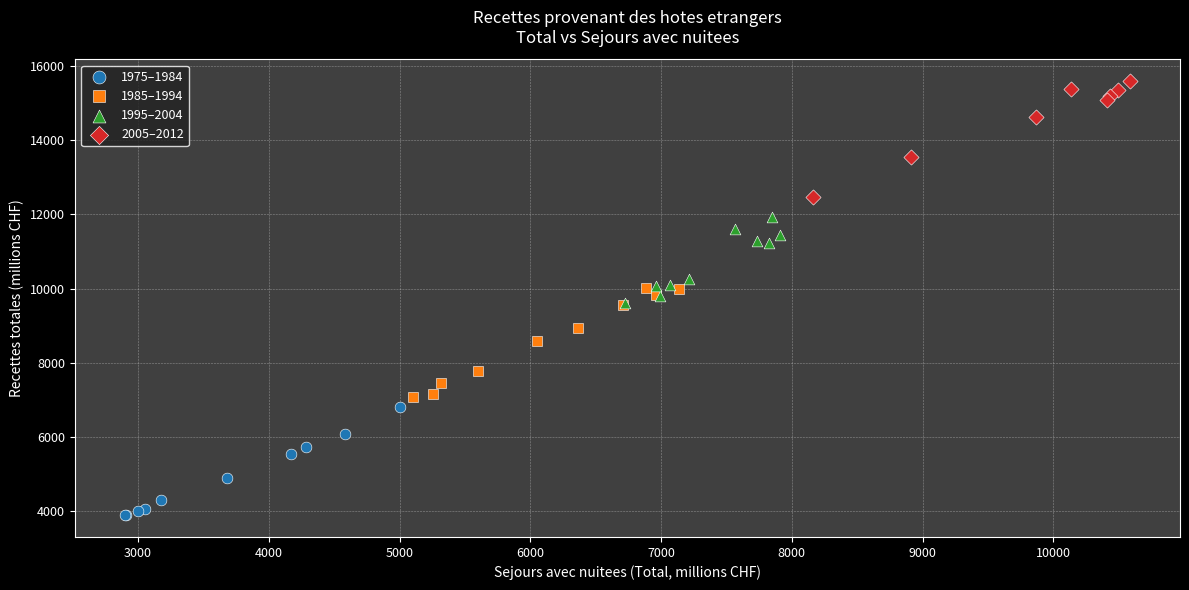

Which series contains the lowest Y value?

1975–1984